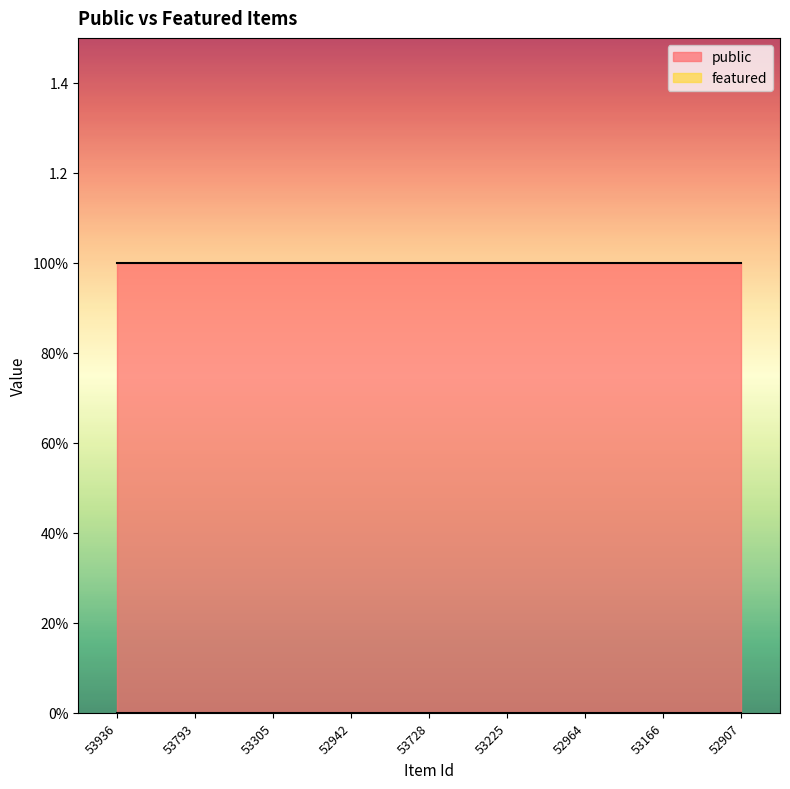

List the series in order of their overall mean, highest first.

public, featured